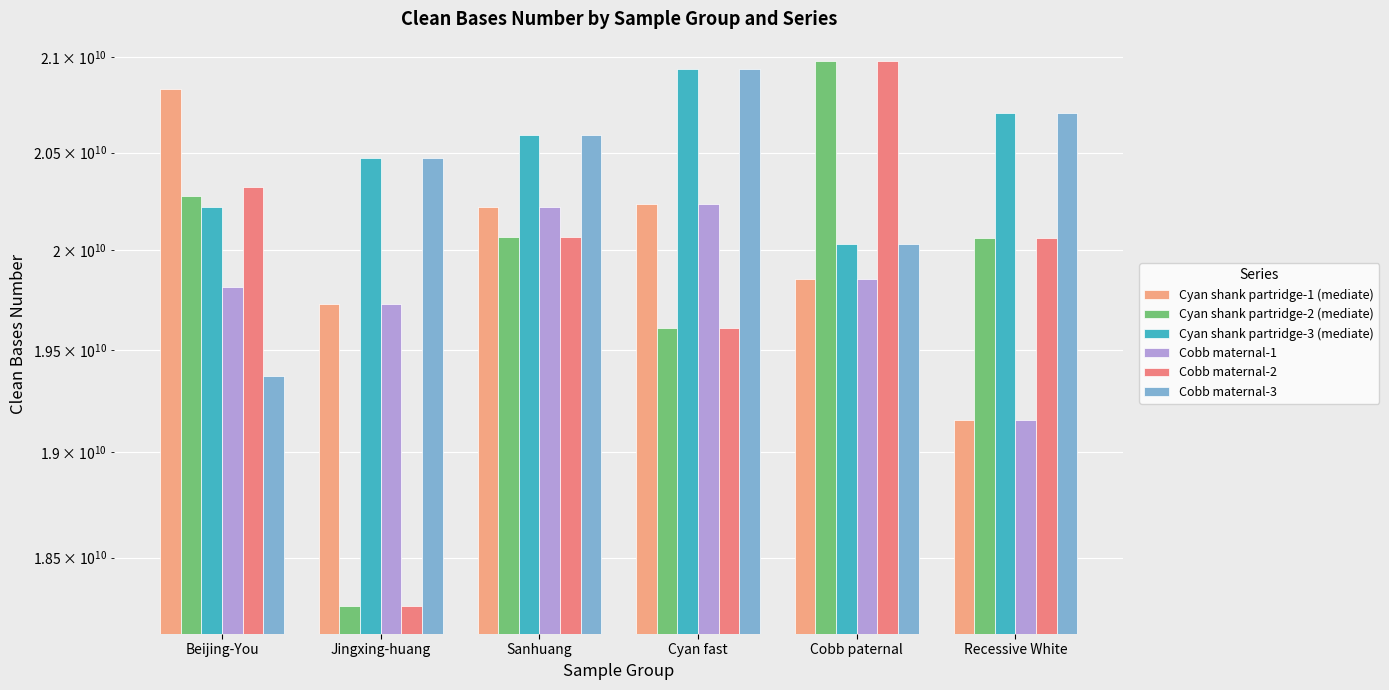

Does the chart contain stacked bars?

No